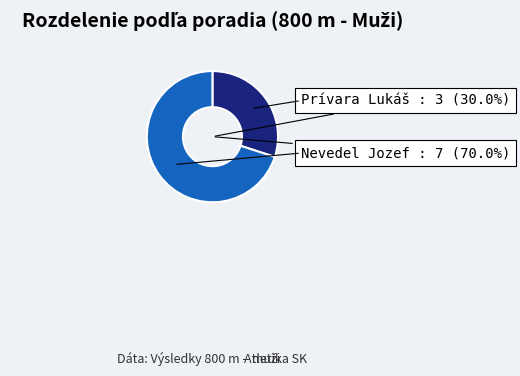

How many segments does this pie chart have?

2